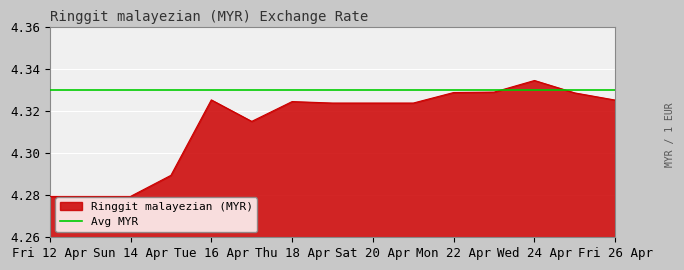

The value of Ringgit malayezian (MYR) at Sat 20 Apr is 2.4. True or false?

False